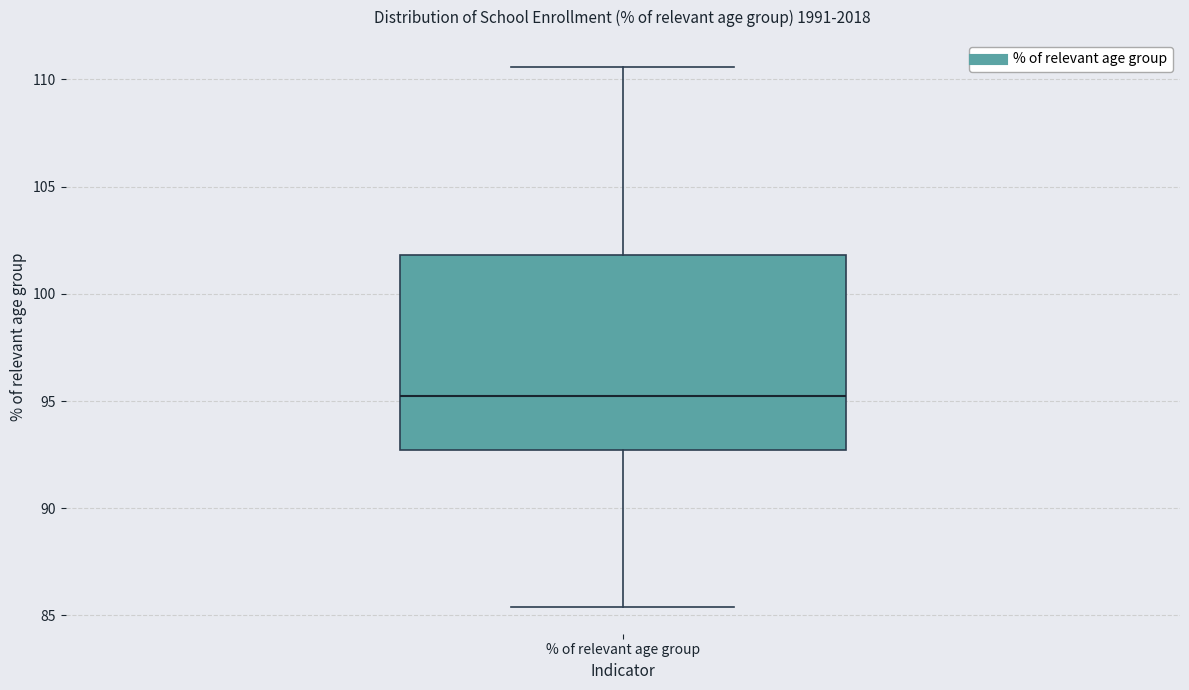

Transcribe this box plot: give where the median line is, the range the box spans, and where the two whiskers end, as read against the y-axis. The values are not printed on the chart, so give them approximately, as read against the axis.

median 95.0, box 92.5 to 102.0, whiskers 85.5 to 110.5